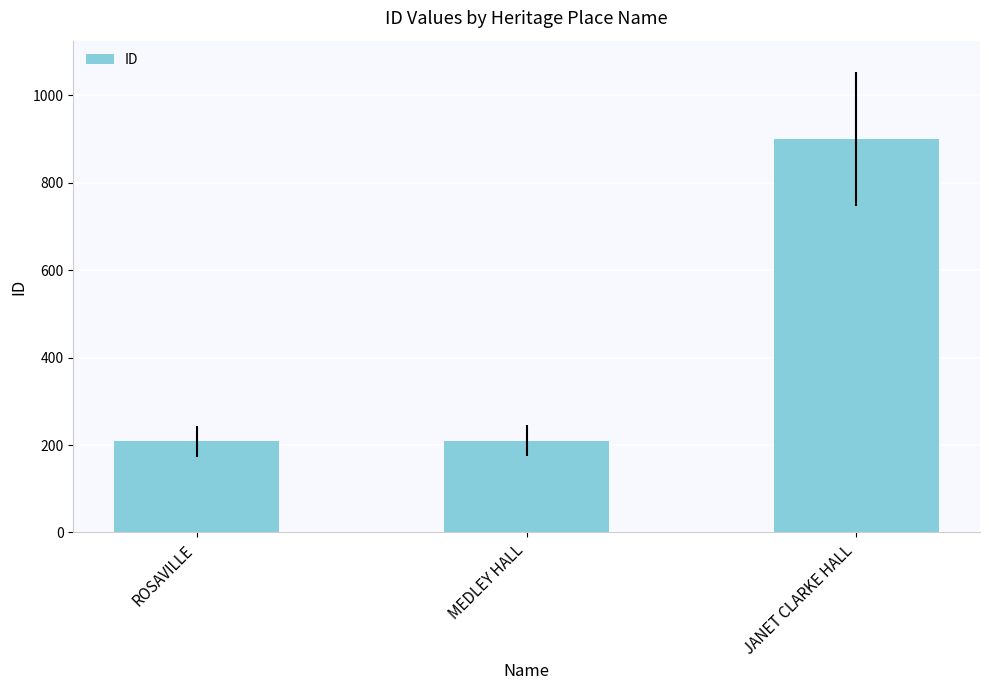

Between MEDLEY HALL and JANET CLARKE HALL, which is larger?

JANET CLARKE HALL